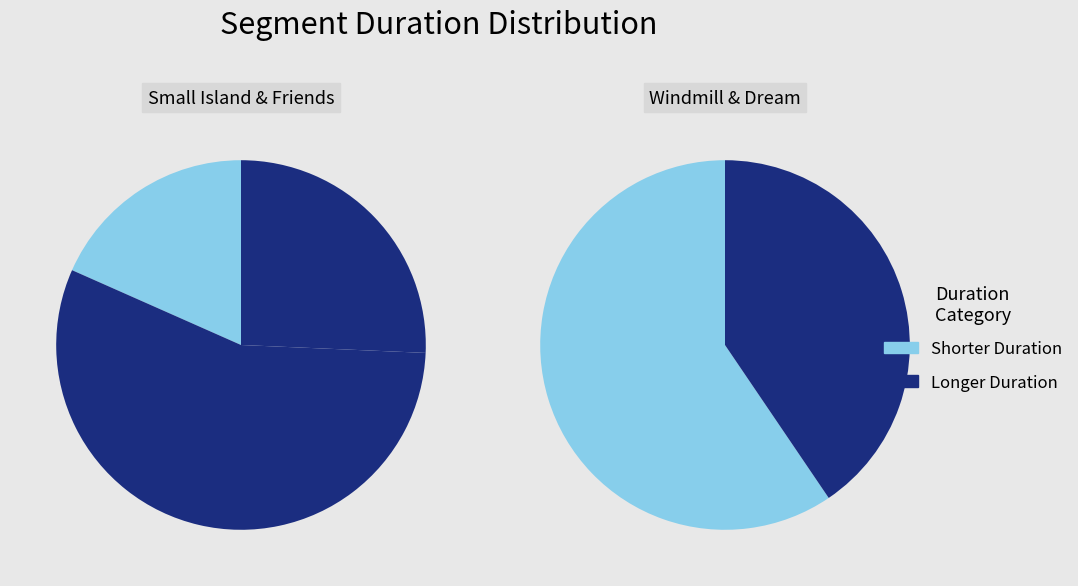

True or false: Dream World accounts for 16% of the total.

False